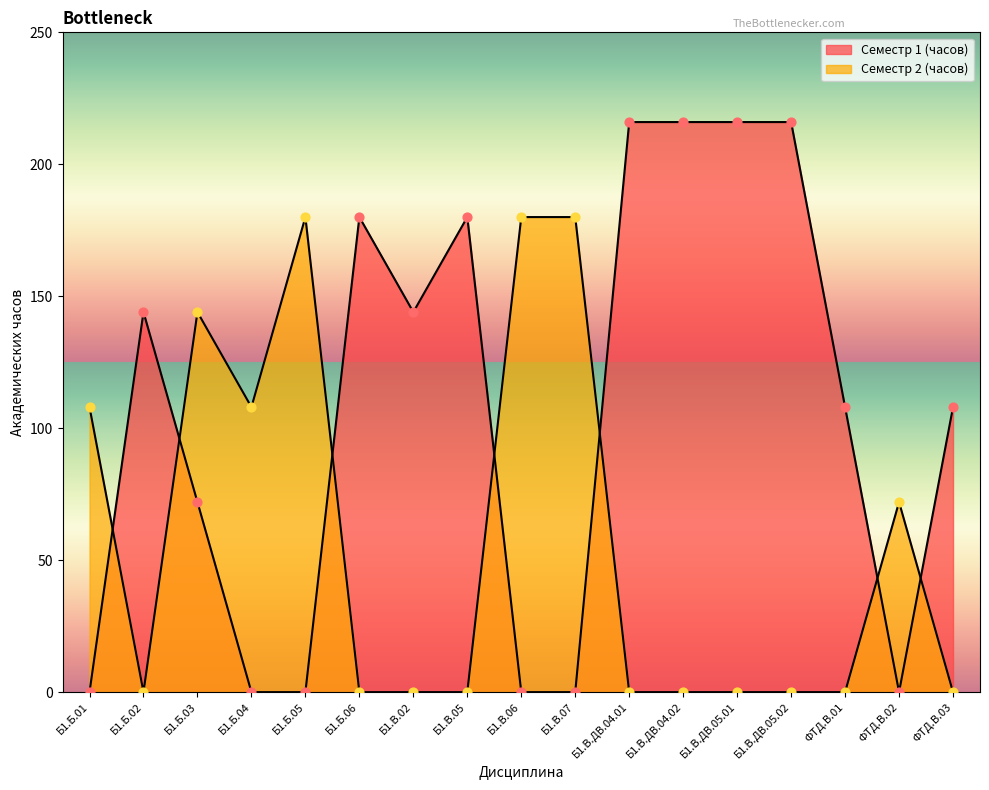

Which series has the largest Y range (max minus min)?

Семестр 1 (часов)